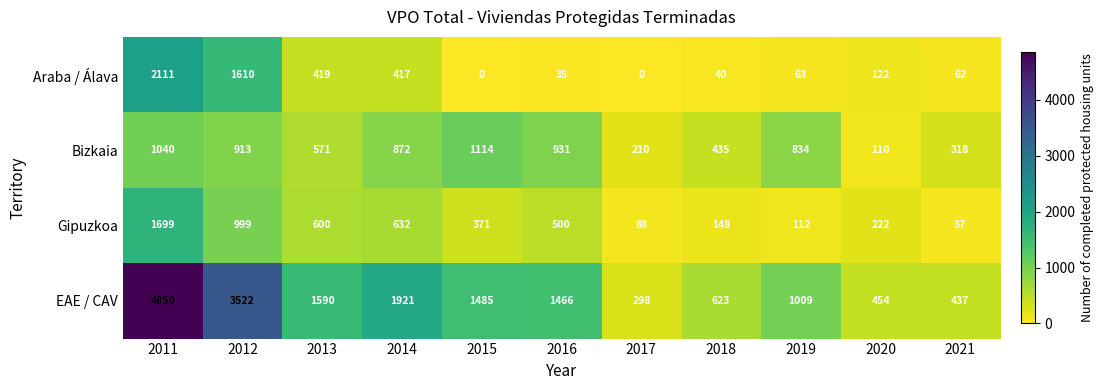

Which series changed the most between 2015 and 2018?

EAE / CAV